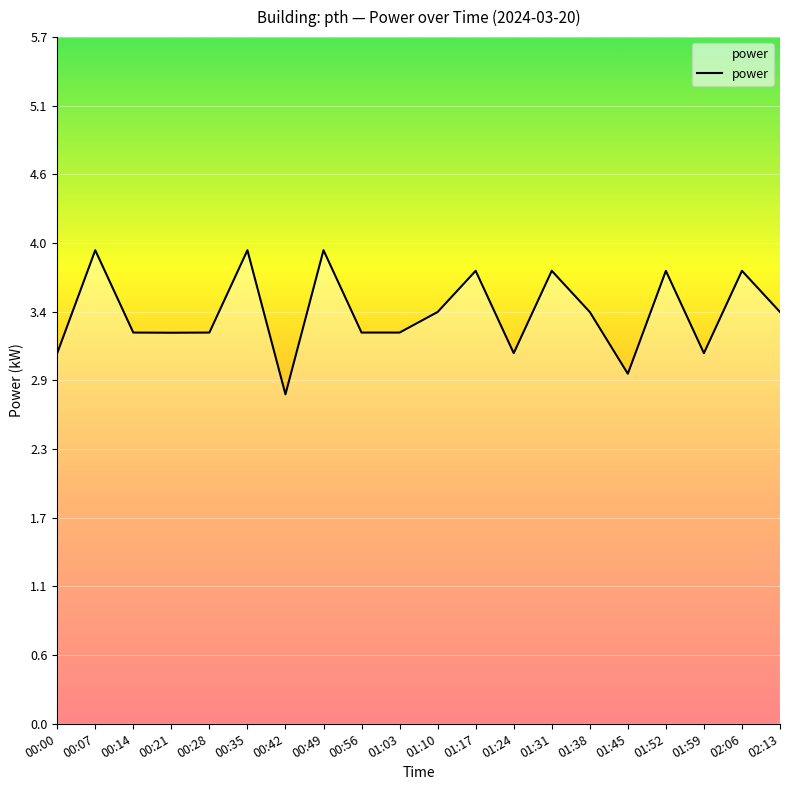

What is the difference between the maximum and minimum values?

1.2